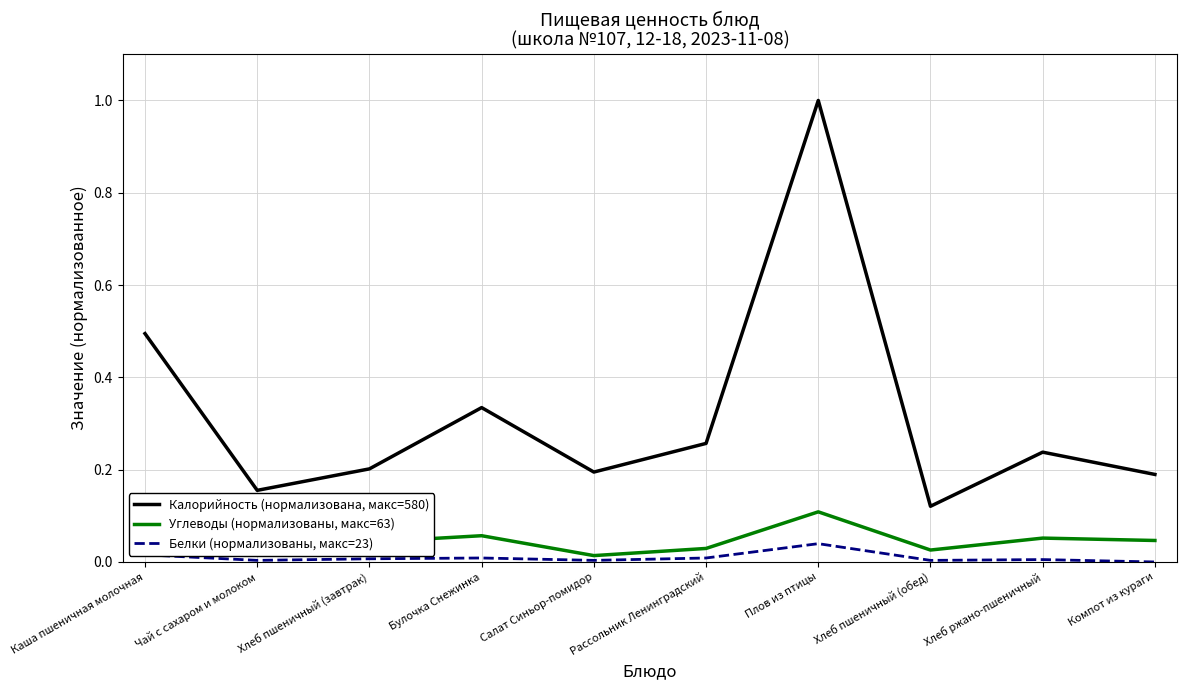

The Калорийность (нормализована, макс=580) series shows 0.2 at Каша пшеничная молочная. True or false?

False